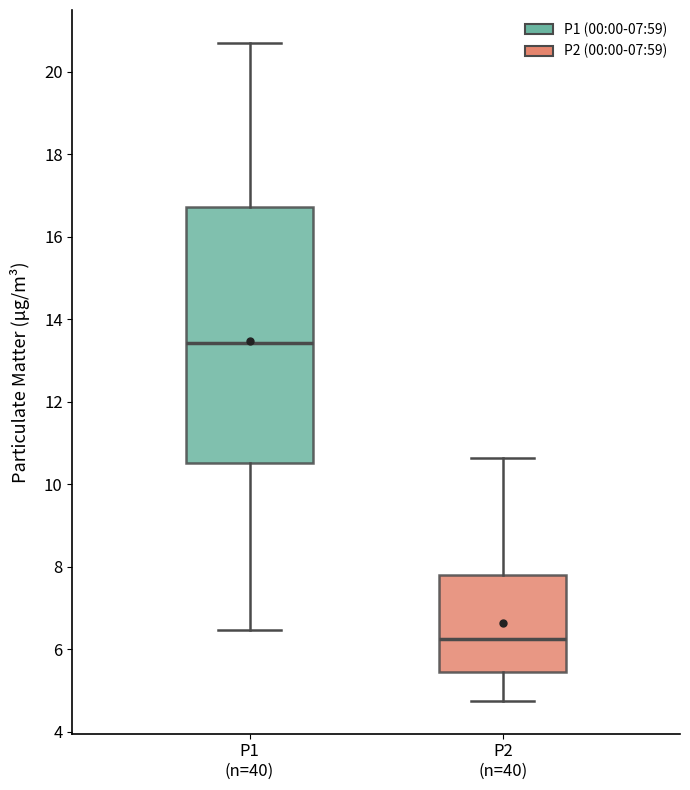

Reading left to right, transcribe this box plot: for each box, give where its median line is, the range the box spans, and where its two whiskers end, as read against the y-axis. The values are not printed on the chart, so give them approximately, as read against the axis.

P1 (n=40): median 13.4, box 10.6 to 16.8, whiskers 6.4 to 20.8
P2 (n=40): median 6.2, box 5.4 to 7.8, whiskers 4.8 to 10.6